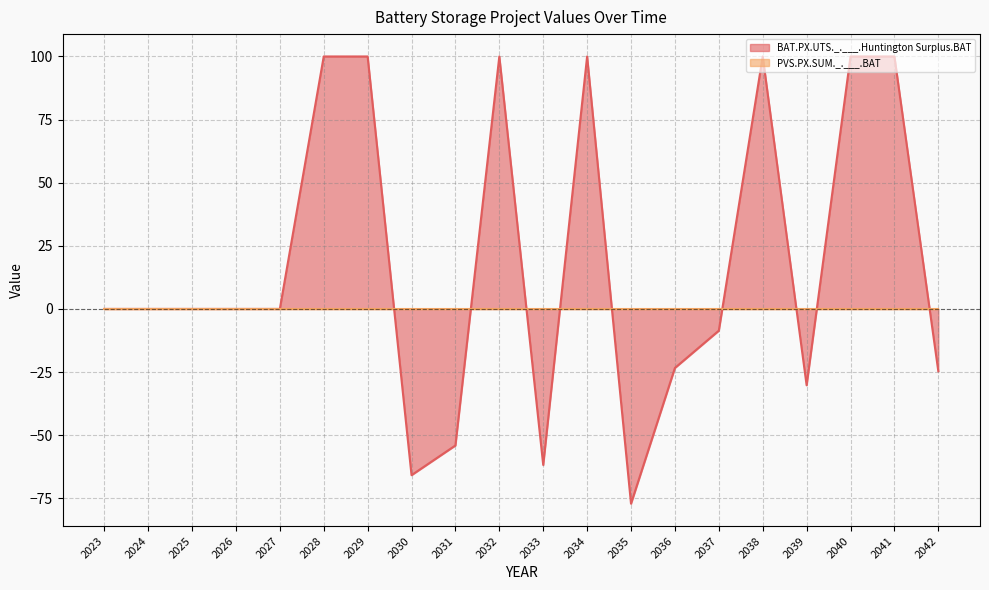

At which category does the data reach its first local valley?

2030